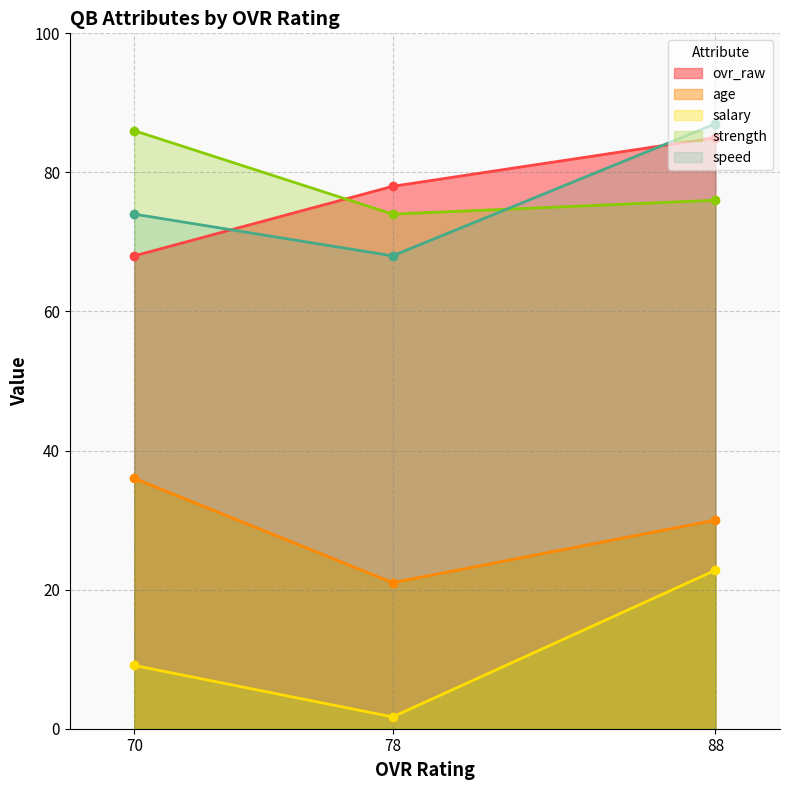

The value of age at 70 is 36.0. True or false?

True